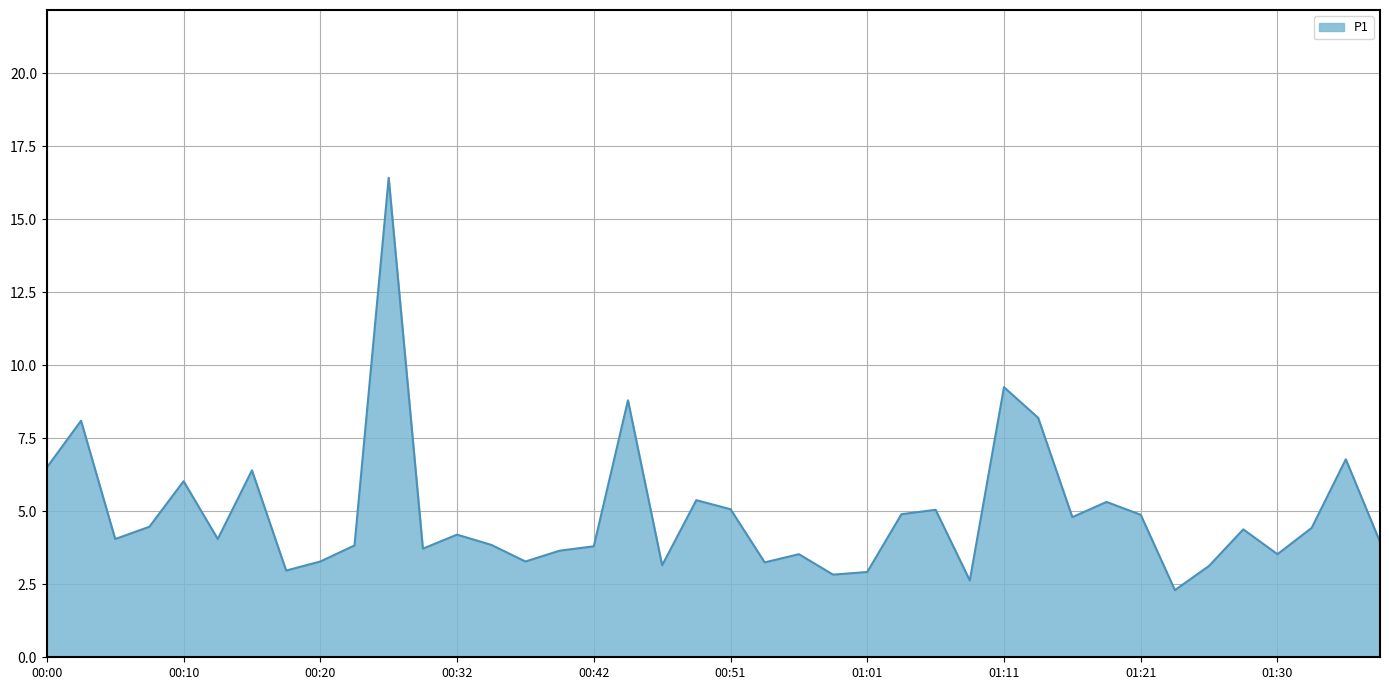

What is the minimum value shown in the chart?

2.3